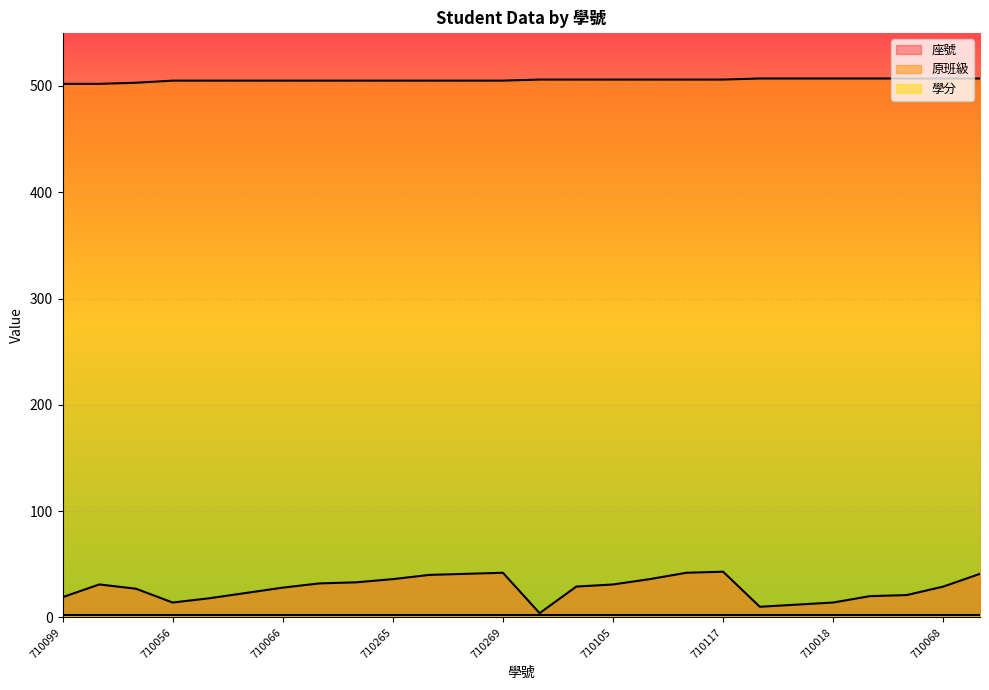

True or false: 座號 and 原班級 intersect in this chart.

False